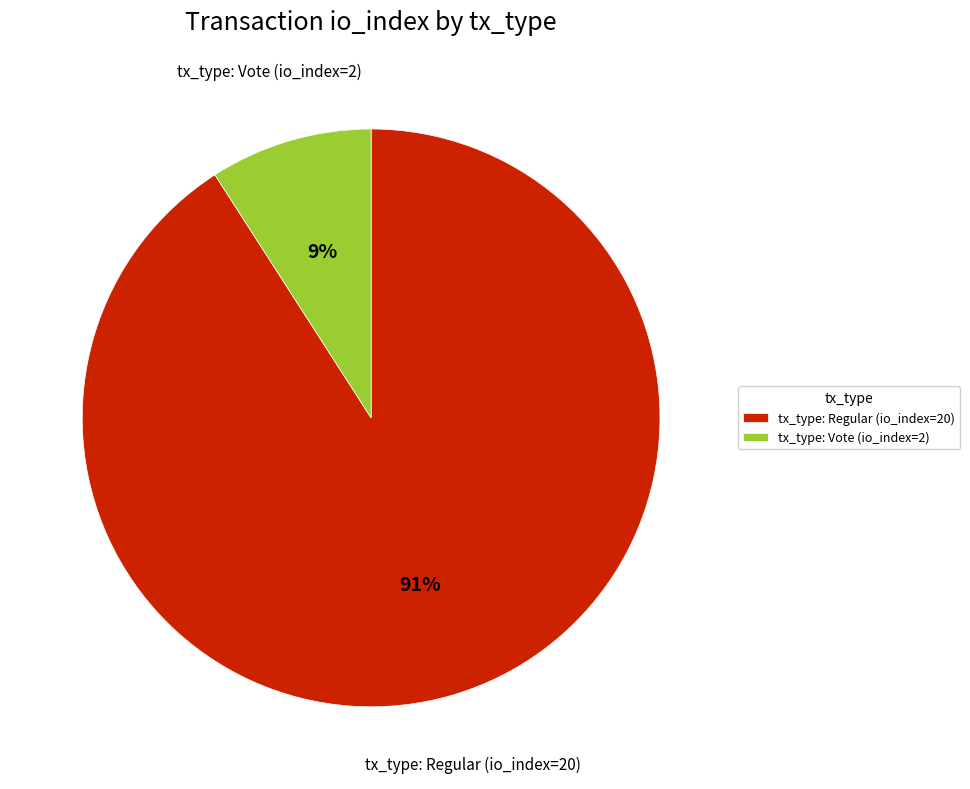

Which category has the smallest portion of the pie?

tx_type: Vote (io_index=2)